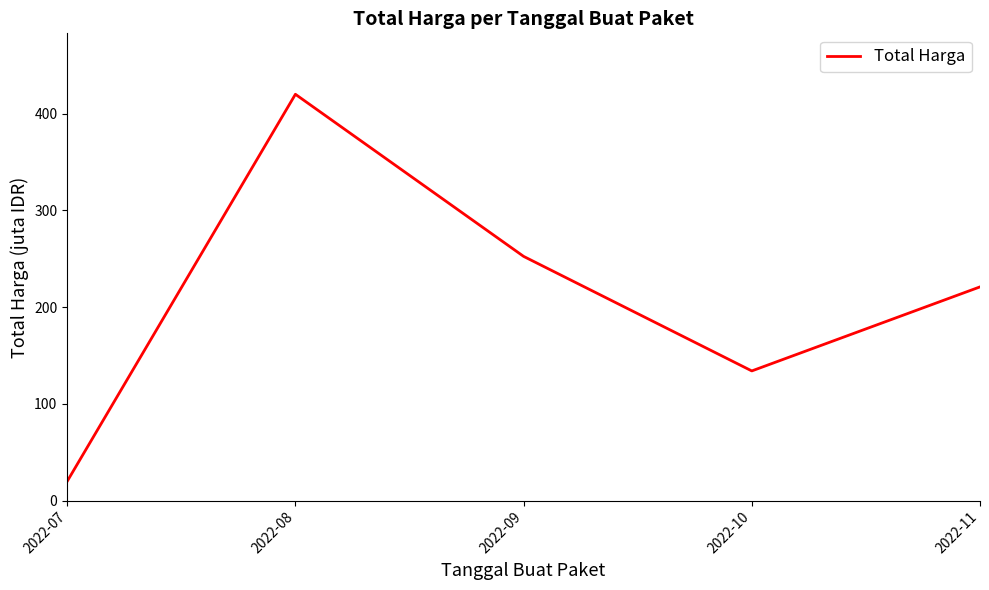

Which category has the lowest value across all series?

2022-07